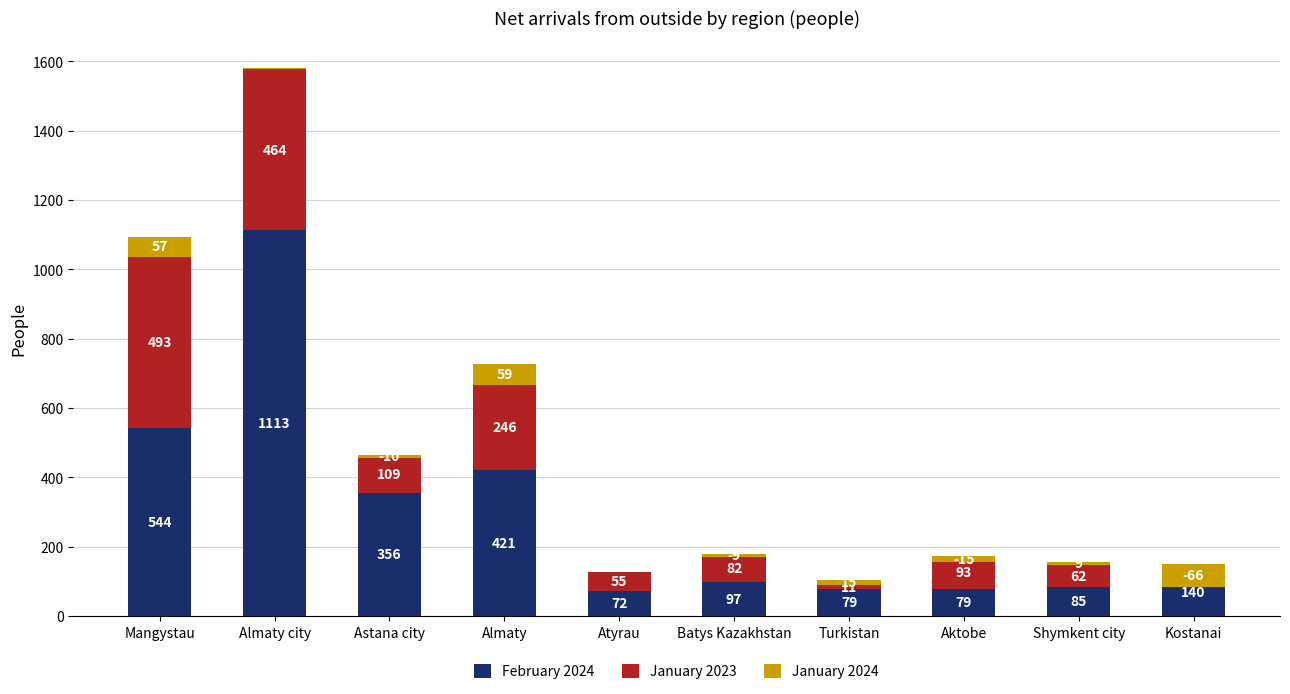

What is the difference between the second highest and second lowest values in the January 2023 series?

453